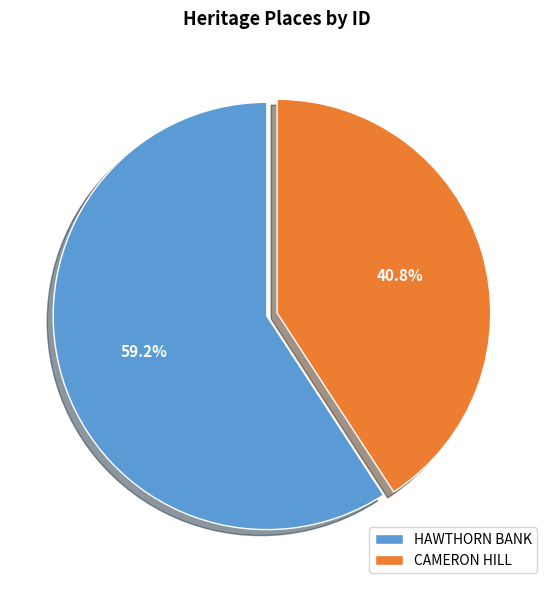

Is it true that CAMERON HILL is 31% of the pie?

False